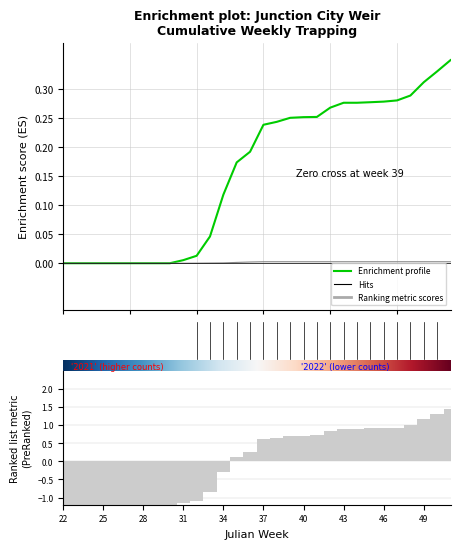

Are the bars horizontal?

No